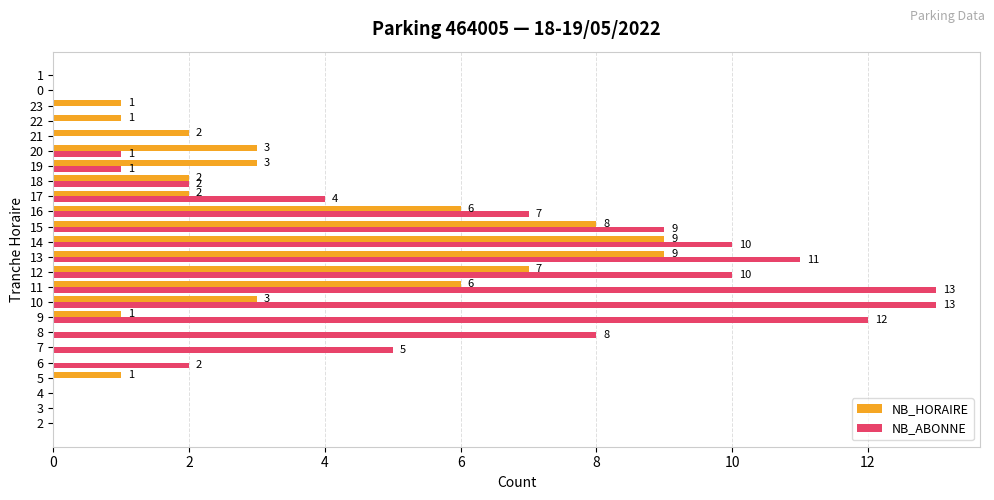

At which category is the sum across all series the highest?

13